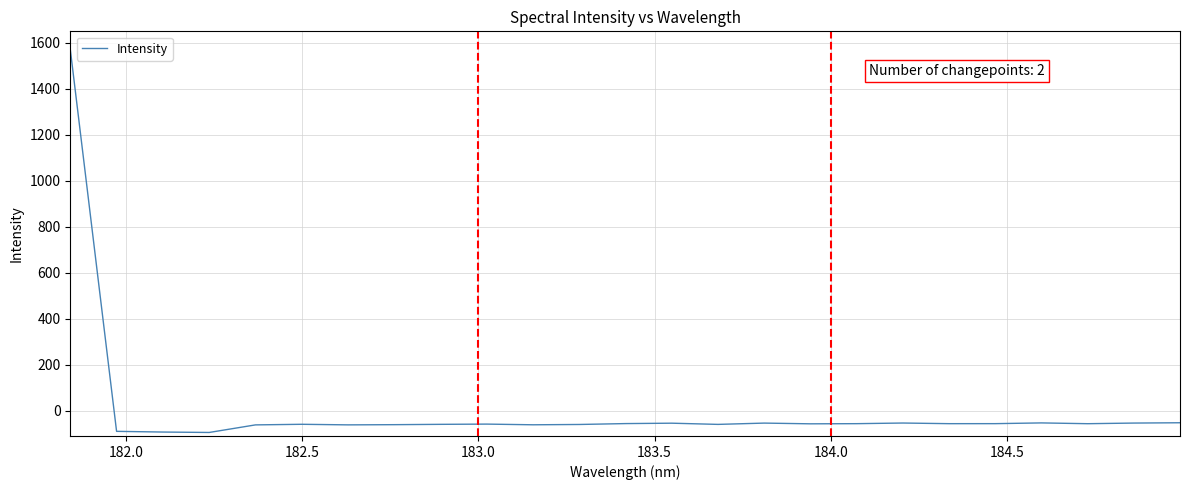

What is the greatest value displayed?

1571.8